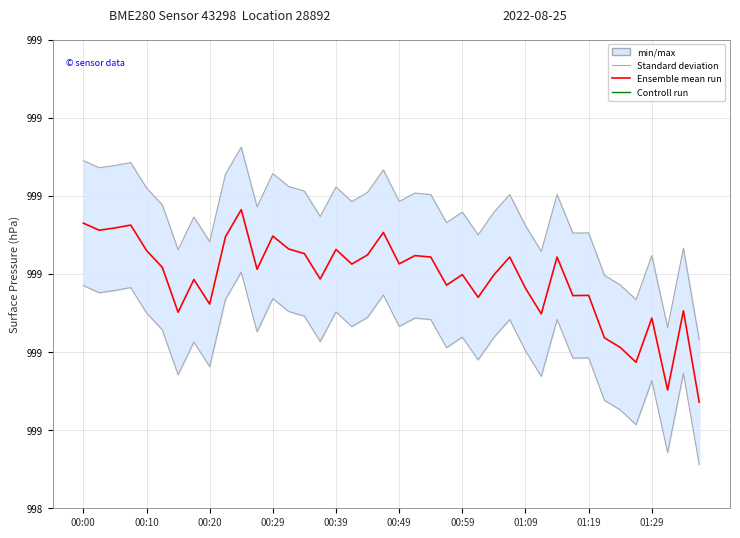

Is the value of Ensemble mean run at 37 greater than the value of Controll run at 35?

No